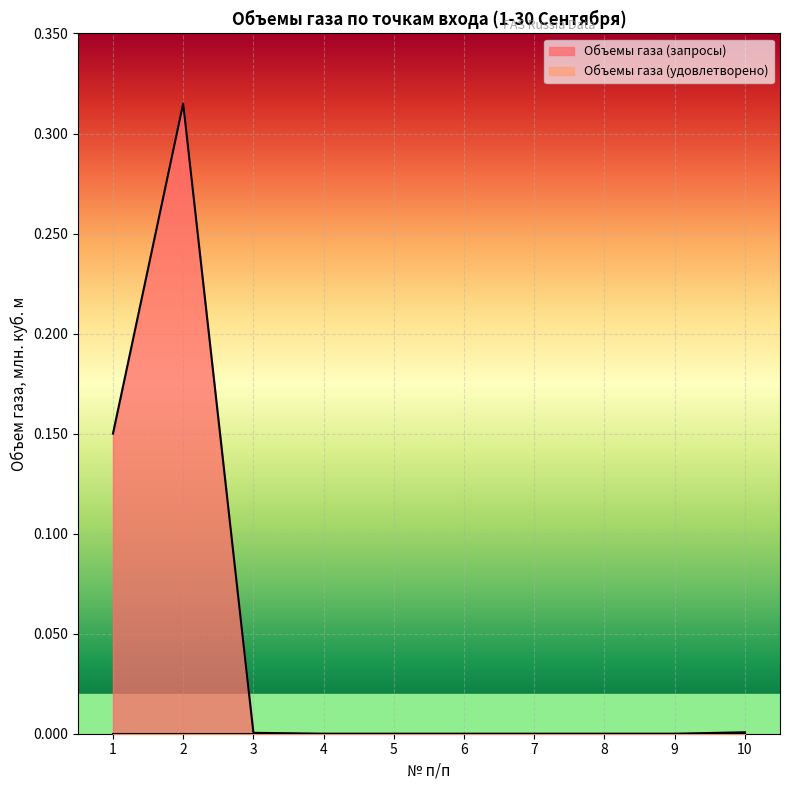

Reading right to left, extract all data points from this chart.

0.0	0.0	0.0	0.0	0.0	0.0	0.0	0.0	0.3	0.1